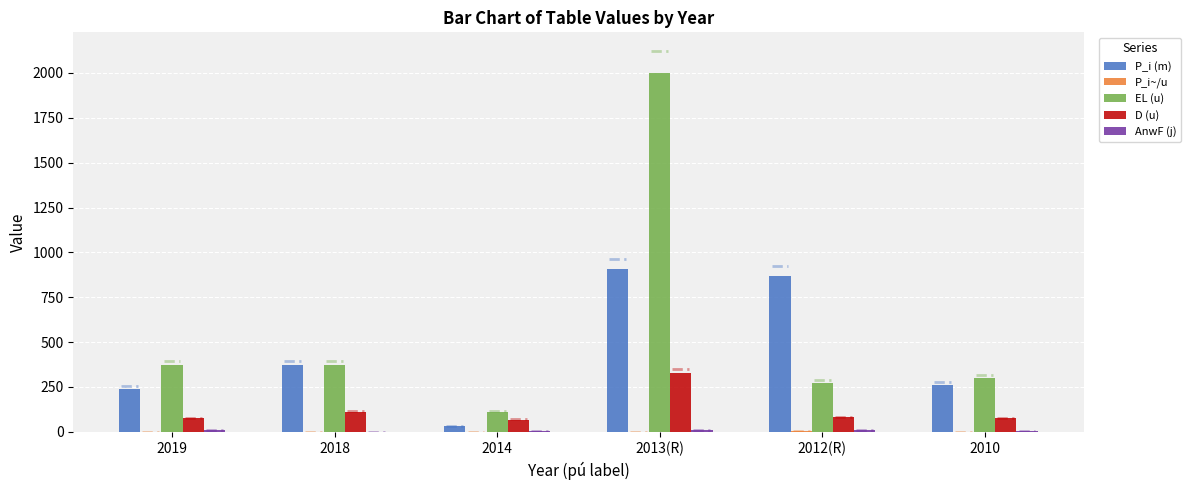

What is the sum of all EL (u) values?

3420.0